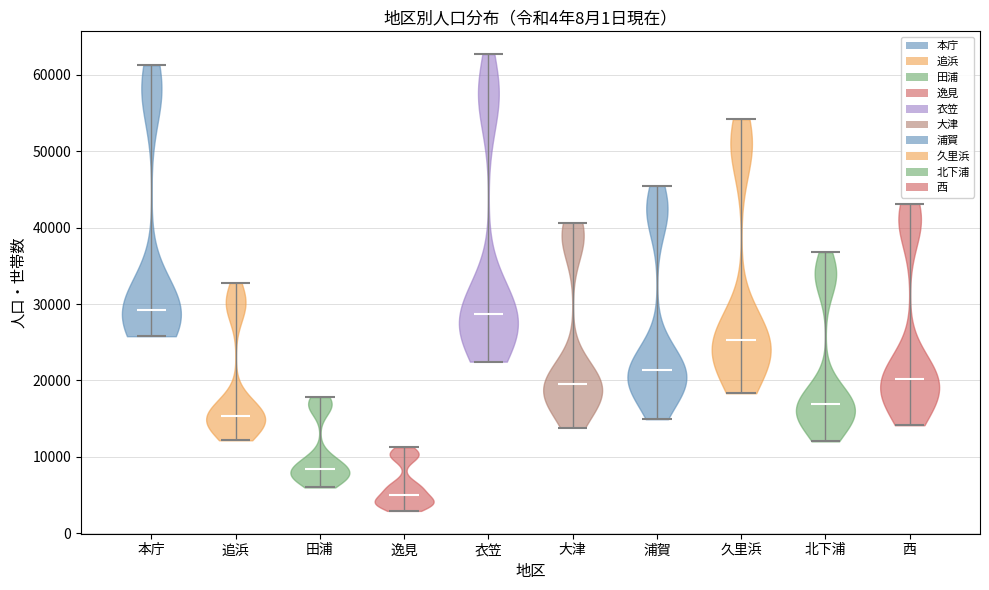

Where does the median line of the violin for 田浦 sit on the y-axis? The values are not printed on the chart, so give them approximately, as read against the axis.

8000